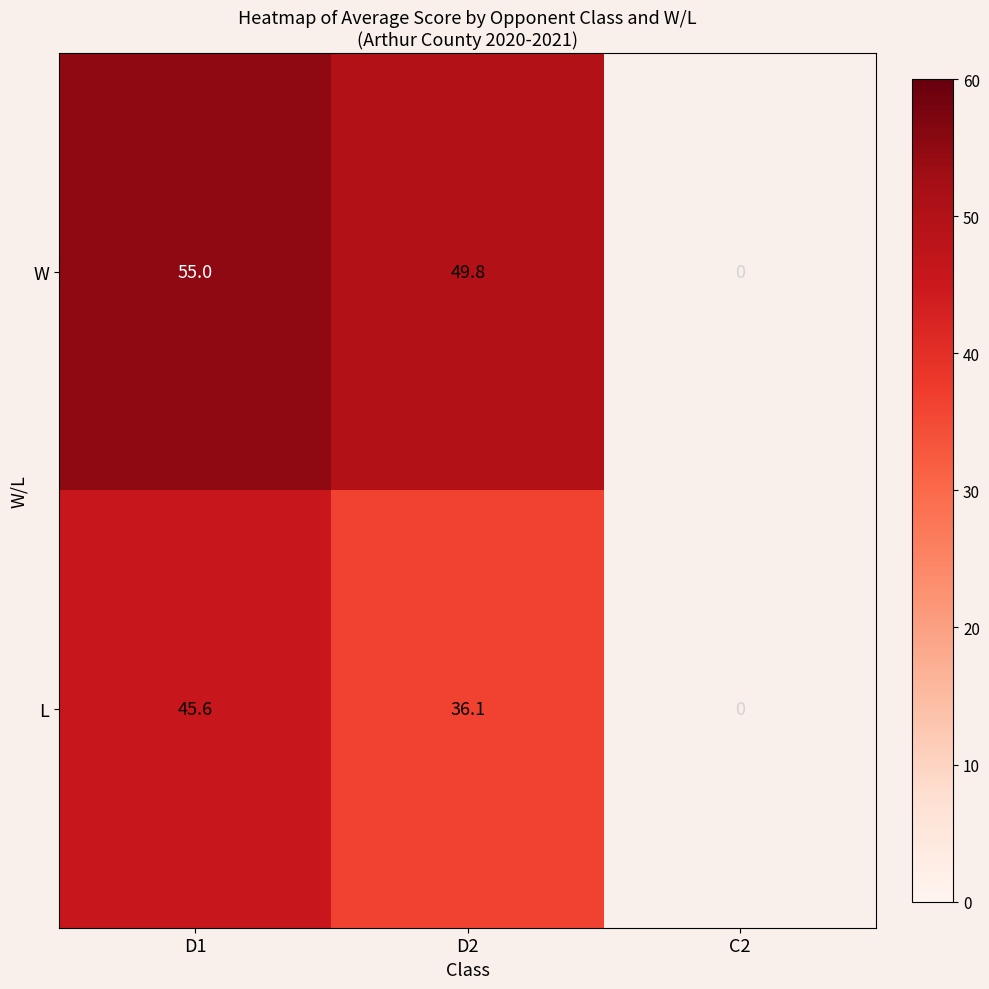

What is the difference between the L values at C2 and D1?

45.6